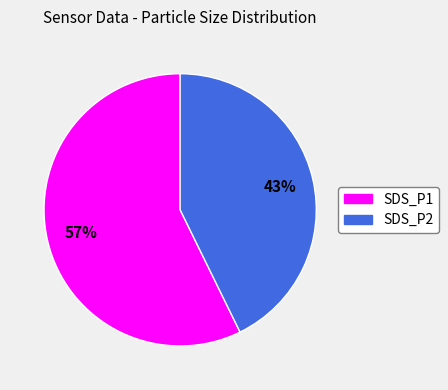

To the nearest percent, what is the combined percentage of SDS_P1 and SDS_P2?

100%